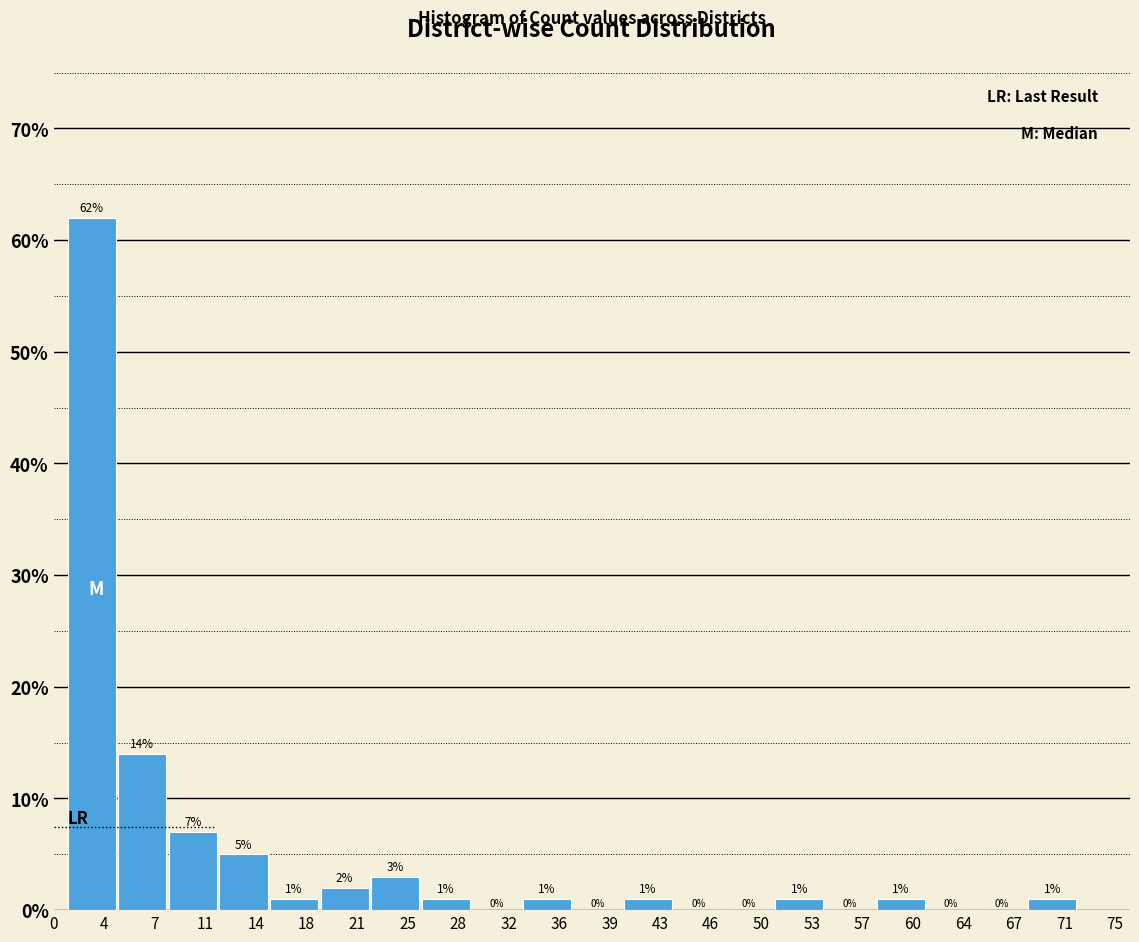

How tall is the bar that spans 40.05 to 43.60 on the x-axis? The bar edges are not printed on the chart, so give them approximately, as read against the axis.

1